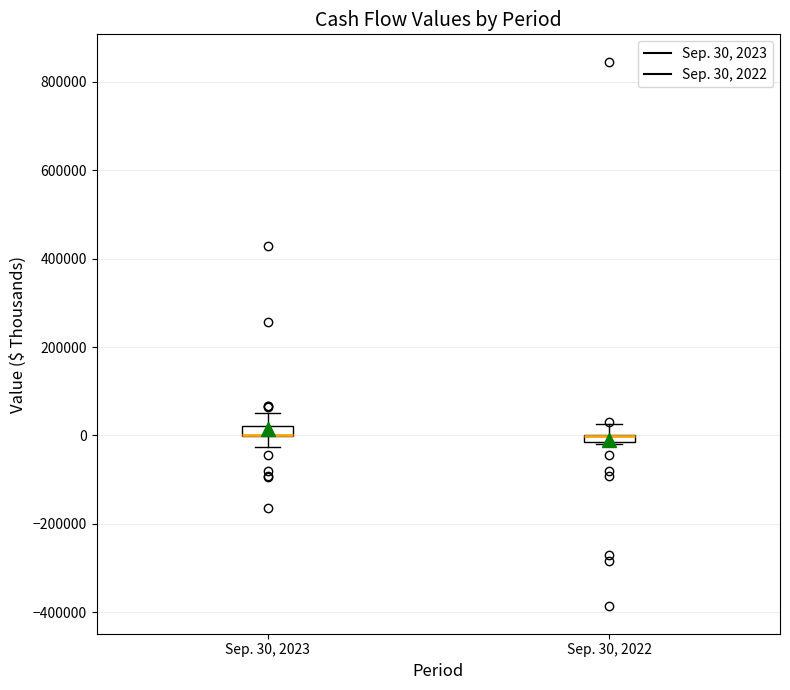

Where does the upper whisker of the box for Sep. 30, 2023 end on the y-axis? The values are not printed on the chart, so give them approximately, as read against the axis.

60000